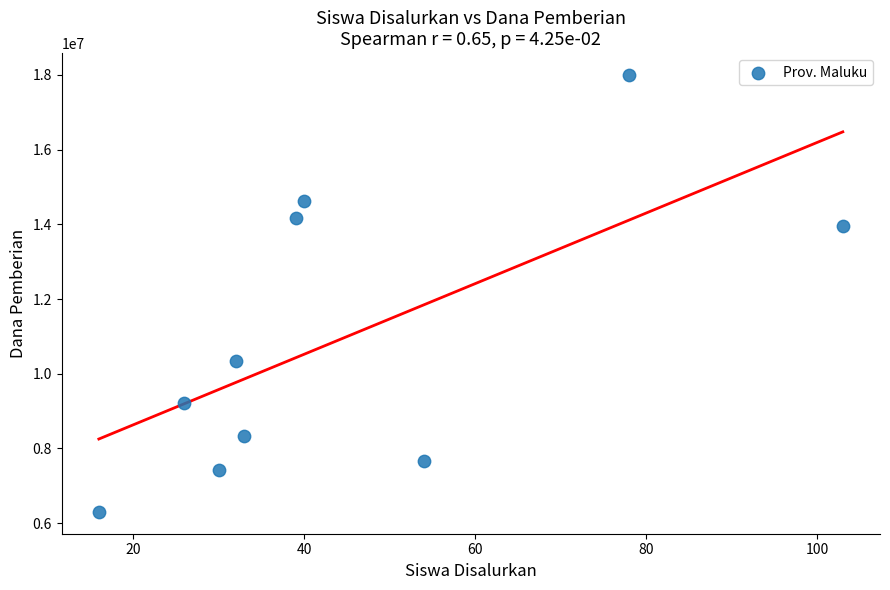

What is the range of Y values (max minus min)?

11700000